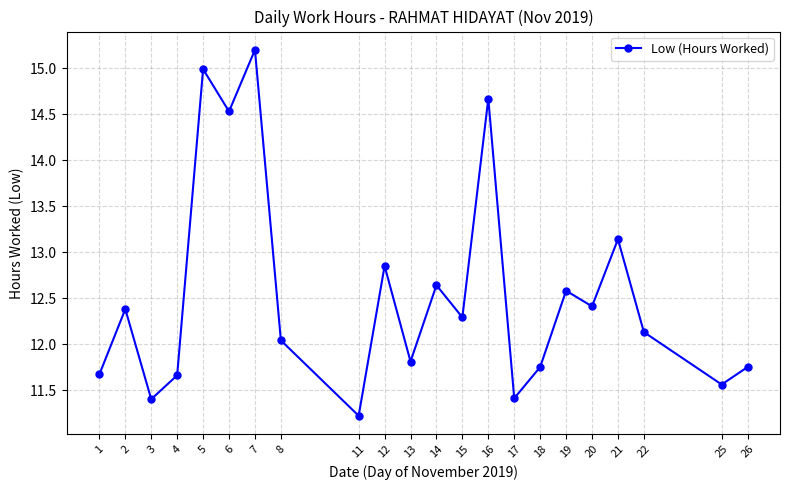

How many points are higher than both their immediate neighbors (excluding endpoints)?

8